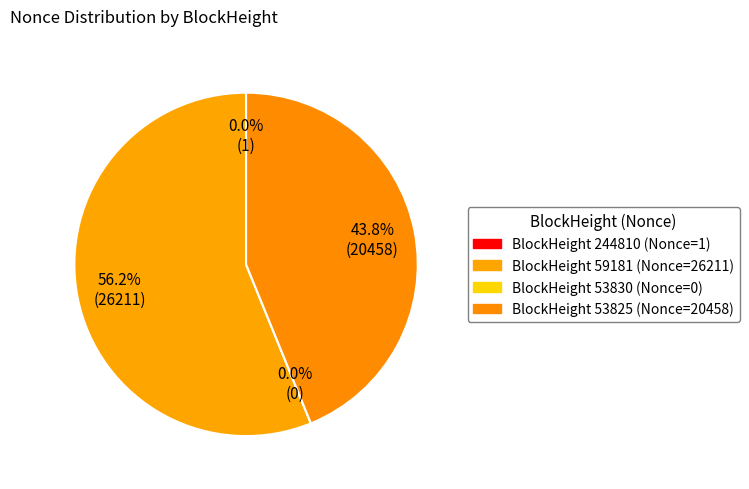

Does 59181 account for over 50% of the chart?

Yes